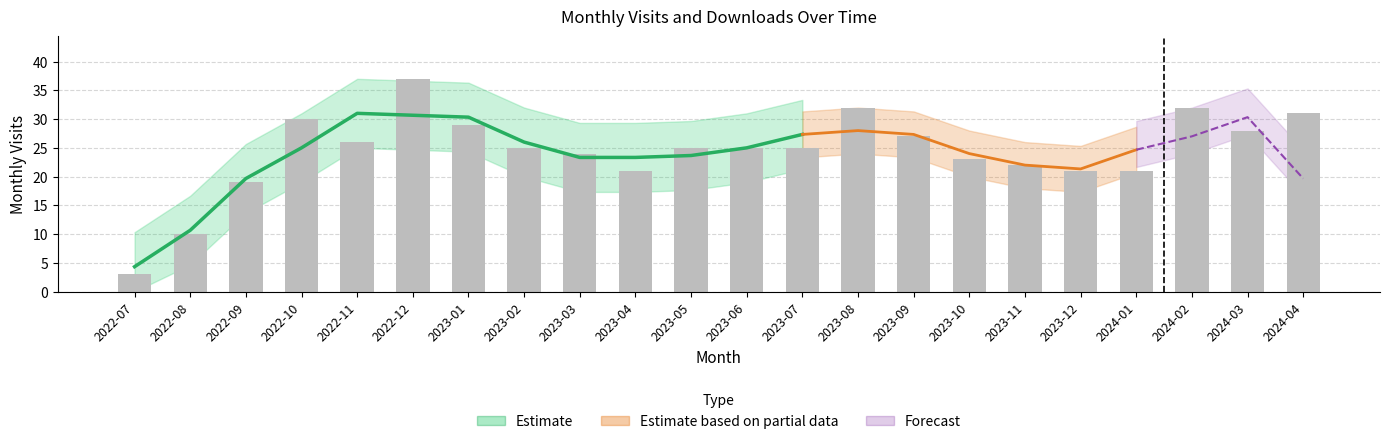

What is the label of the 3rd bar from the left?

2022-09